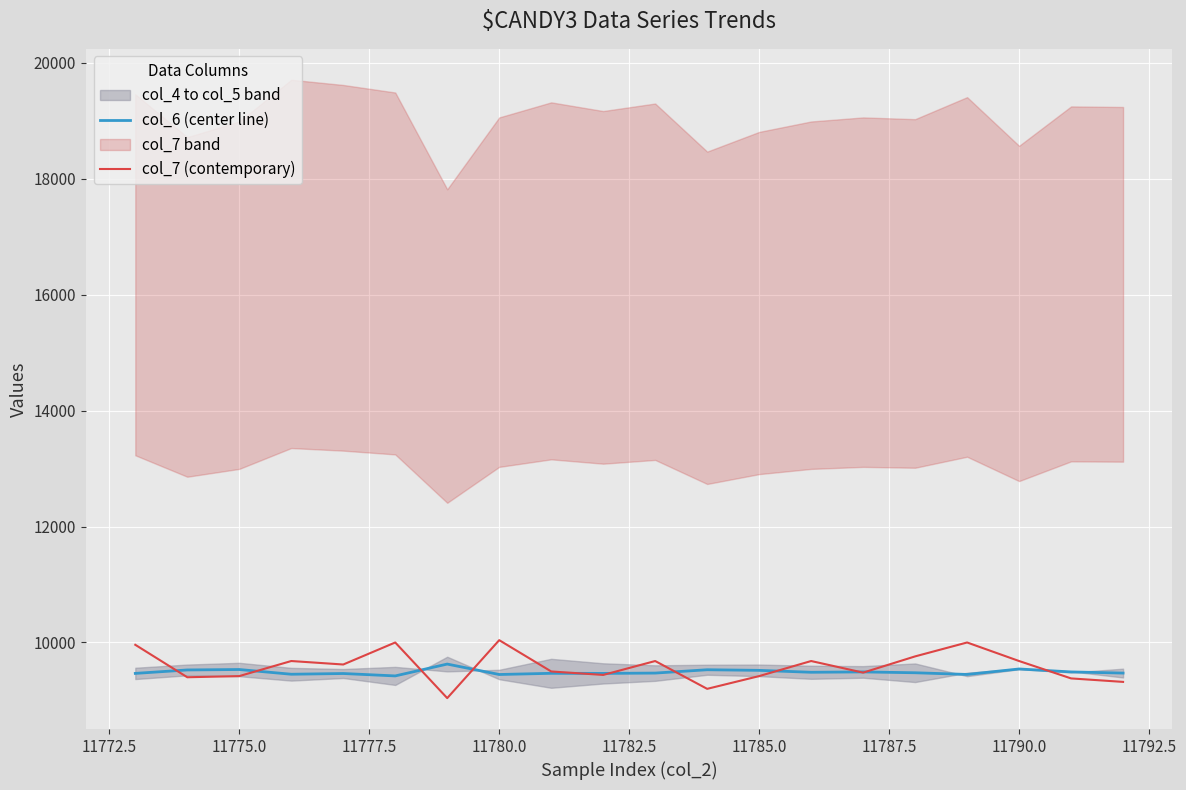

True or false: col_7 (contemporary) has a value of 10040.0 at 11780.0.

True